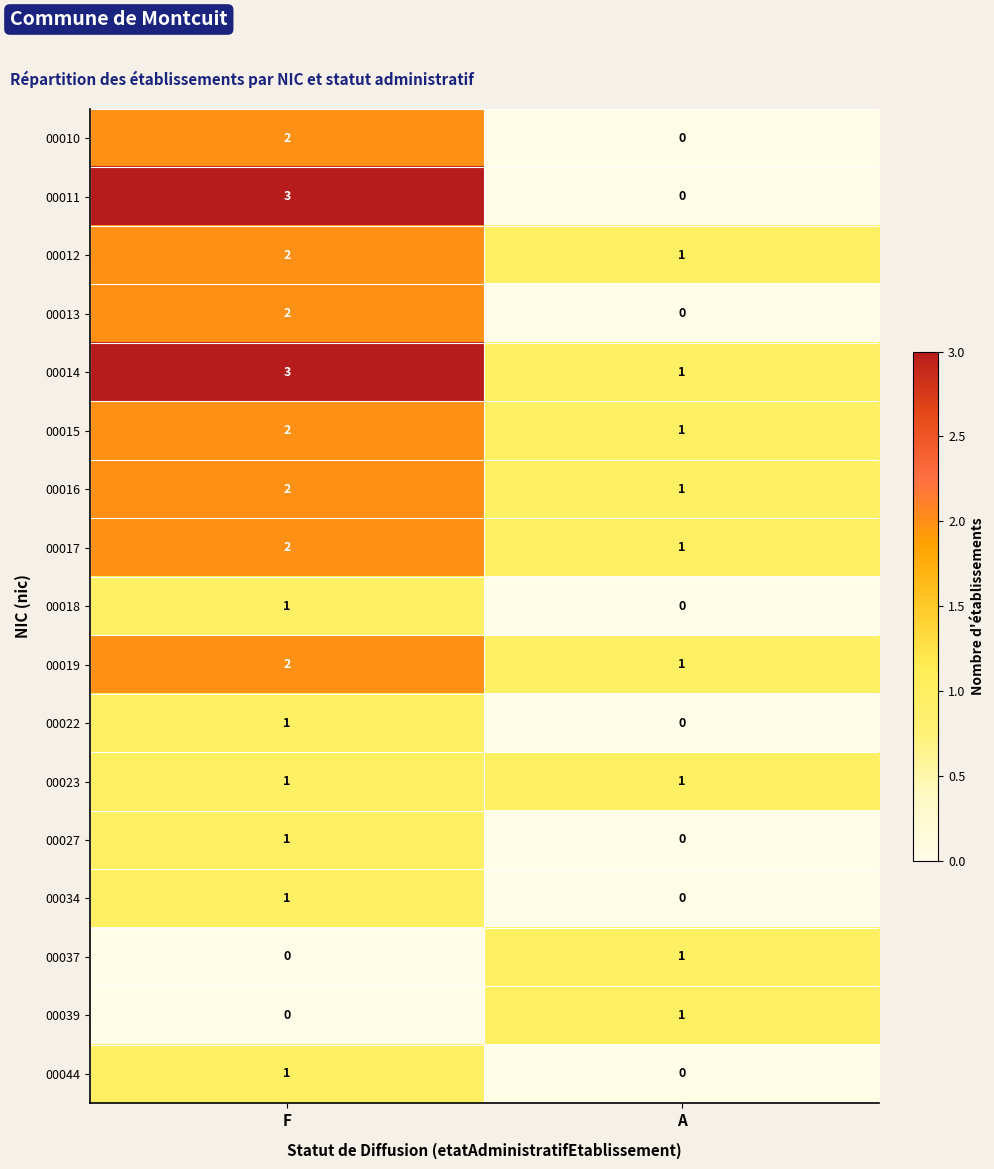

What is the sum of the 00019 values at F and A?

3